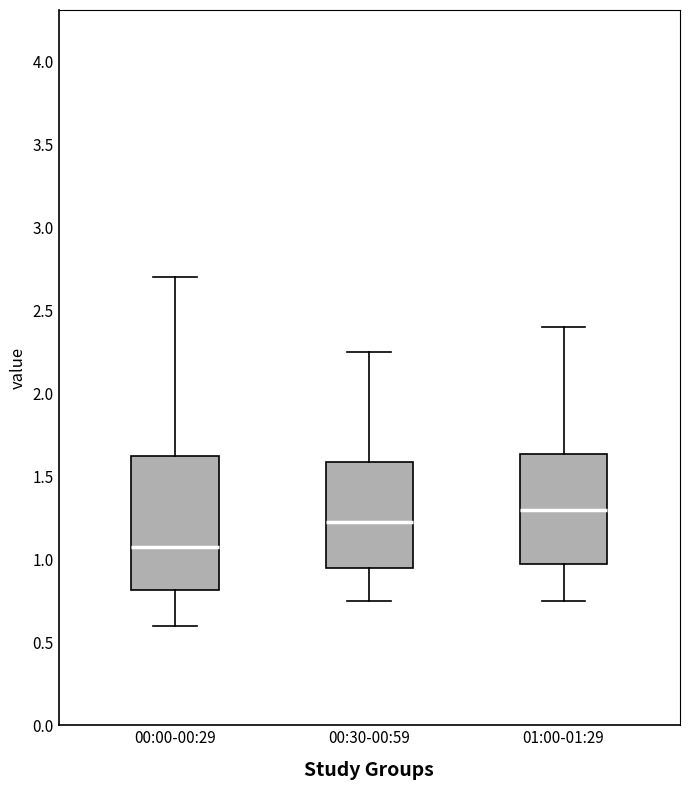

Comparing the boxes themselves (not the whiskers), which one is the tallest?

00:00-00:29